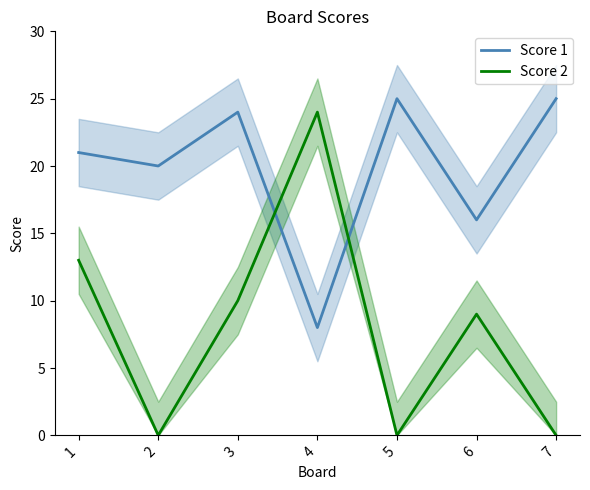

Is the value of Score 2 at 1 greater than the value of Score 1 at 6?

No